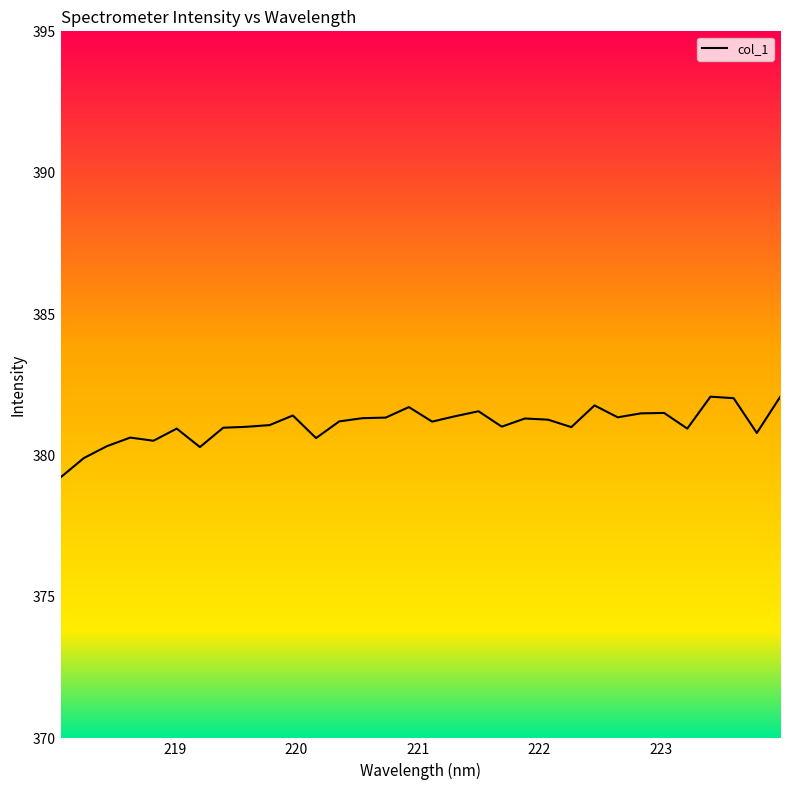

What is the minimum value shown in the chart?

379.2